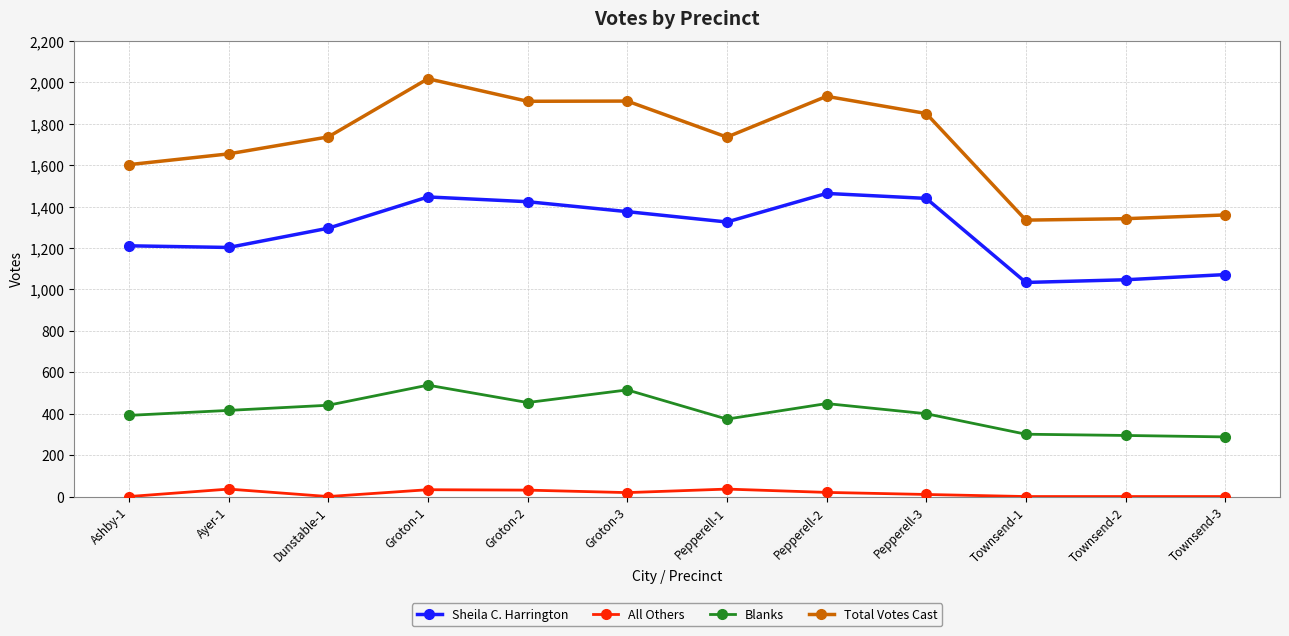

True or false: Total Votes Cast and All Others cross at least once.

False